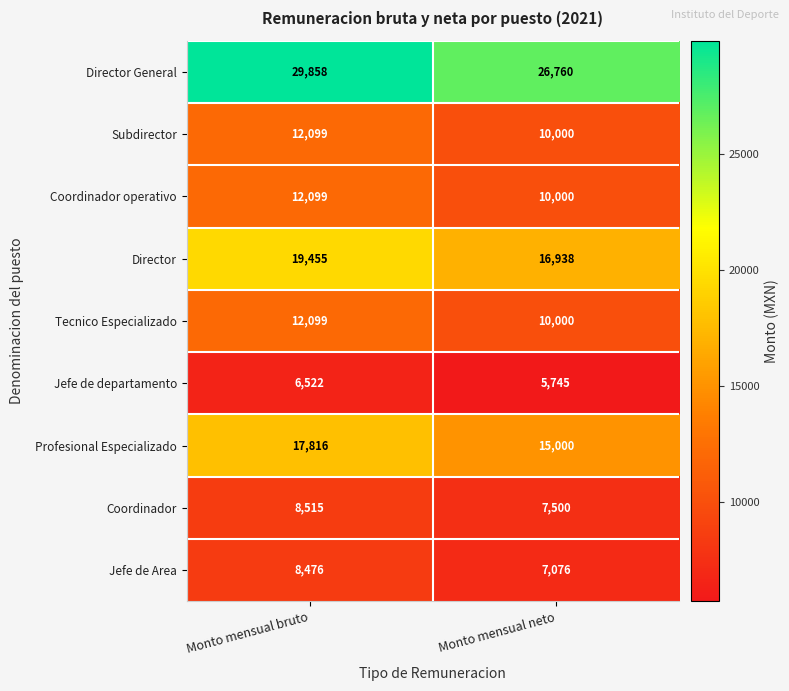

Is it true that Profesional Especializado equals 15000 at Monto mensual neto?

True